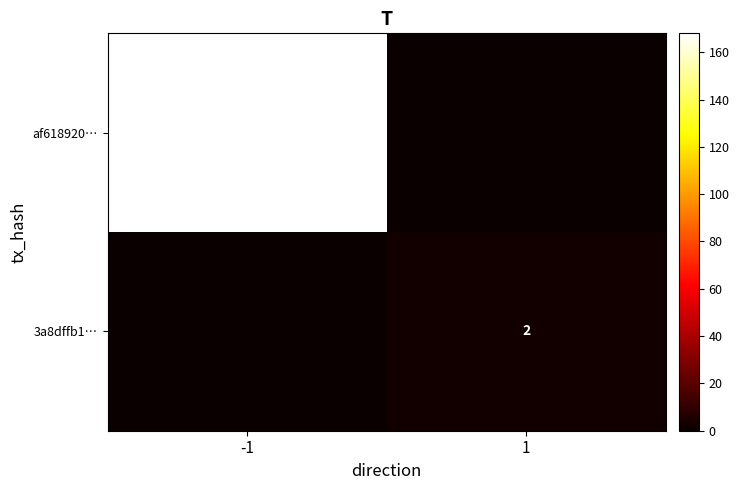

True or false: 3a8dffb1… has a value of 1 at 1.

False